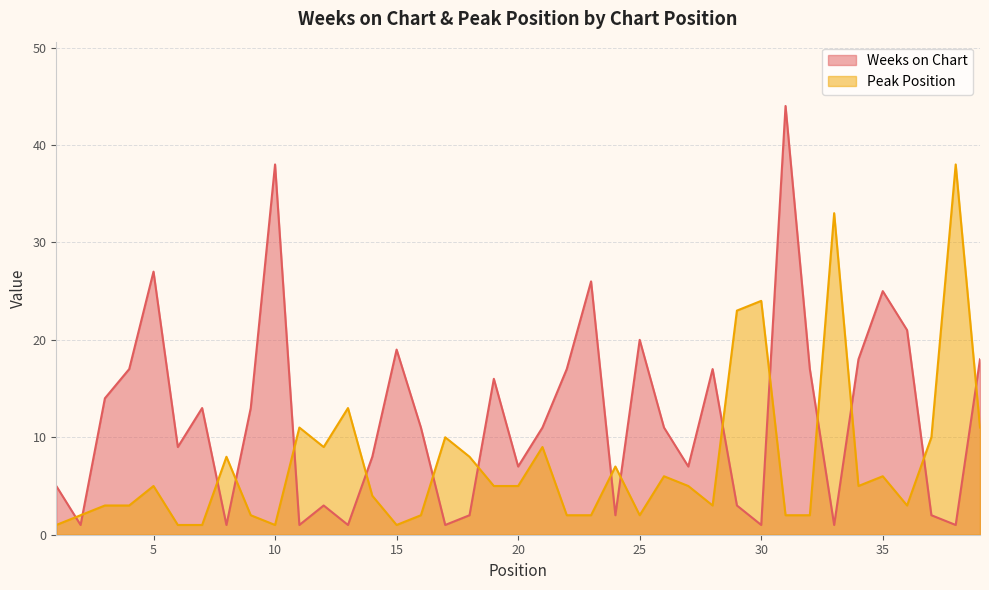

Reading left to right, what are all the values shown in this chart?

Weeks on Chart: 1=5	2=1	3=14	4=17	5=27	6=9	7=13	8=1	9=13	10=38	11=1	12=3	13=1	14=8	15=19	16=11	17=1	18=2	19=16	20=7	21=11	22=17	23=26	24=2	25=20	26=11	27=7	28=17	29=3	30=1	31=44	32=17	33=1	34=18	35=25	36=21	37=2	38=1	39=18
Peak Position: 1=1	2=2	3=3	4=3	5=5	6=1	7=1	8=8	9=2	10=1	11=11	12=9	13=13	14=4	15=1	16=2	17=10	18=8	19=5	20=5	21=9	22=2	23=2	24=7	25=2	26=6	27=5	28=3	29=23	30=24	31=2	32=2	33=33	34=5	35=6	36=3	37=10	38=38	39=11